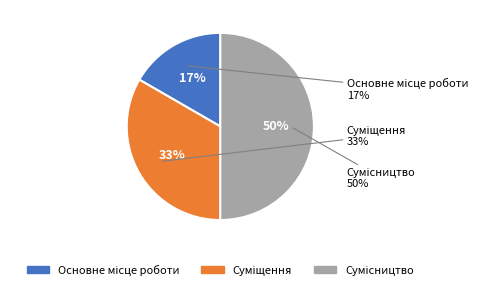

Is it true that Основне місце роботи is 9% of the pie?

False